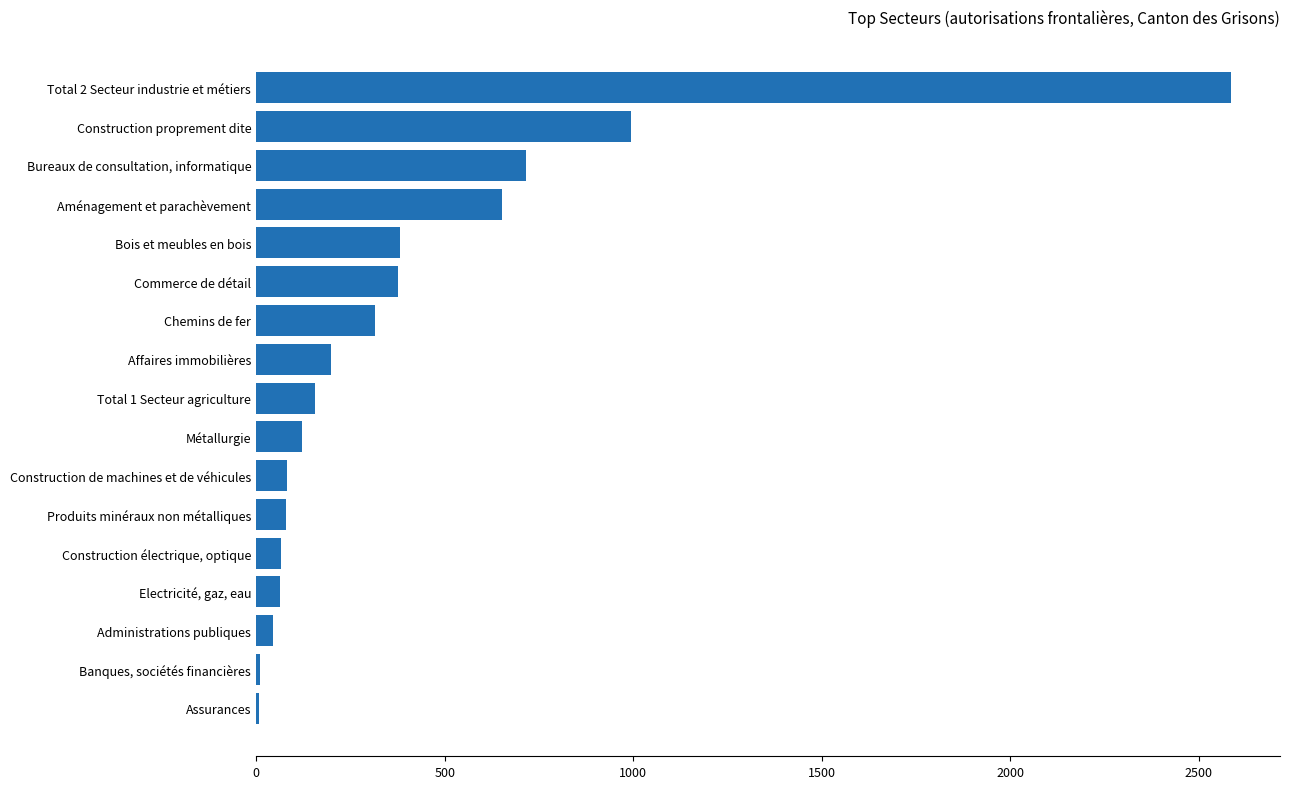

What is the approximate value at Affaires immobilières?

199